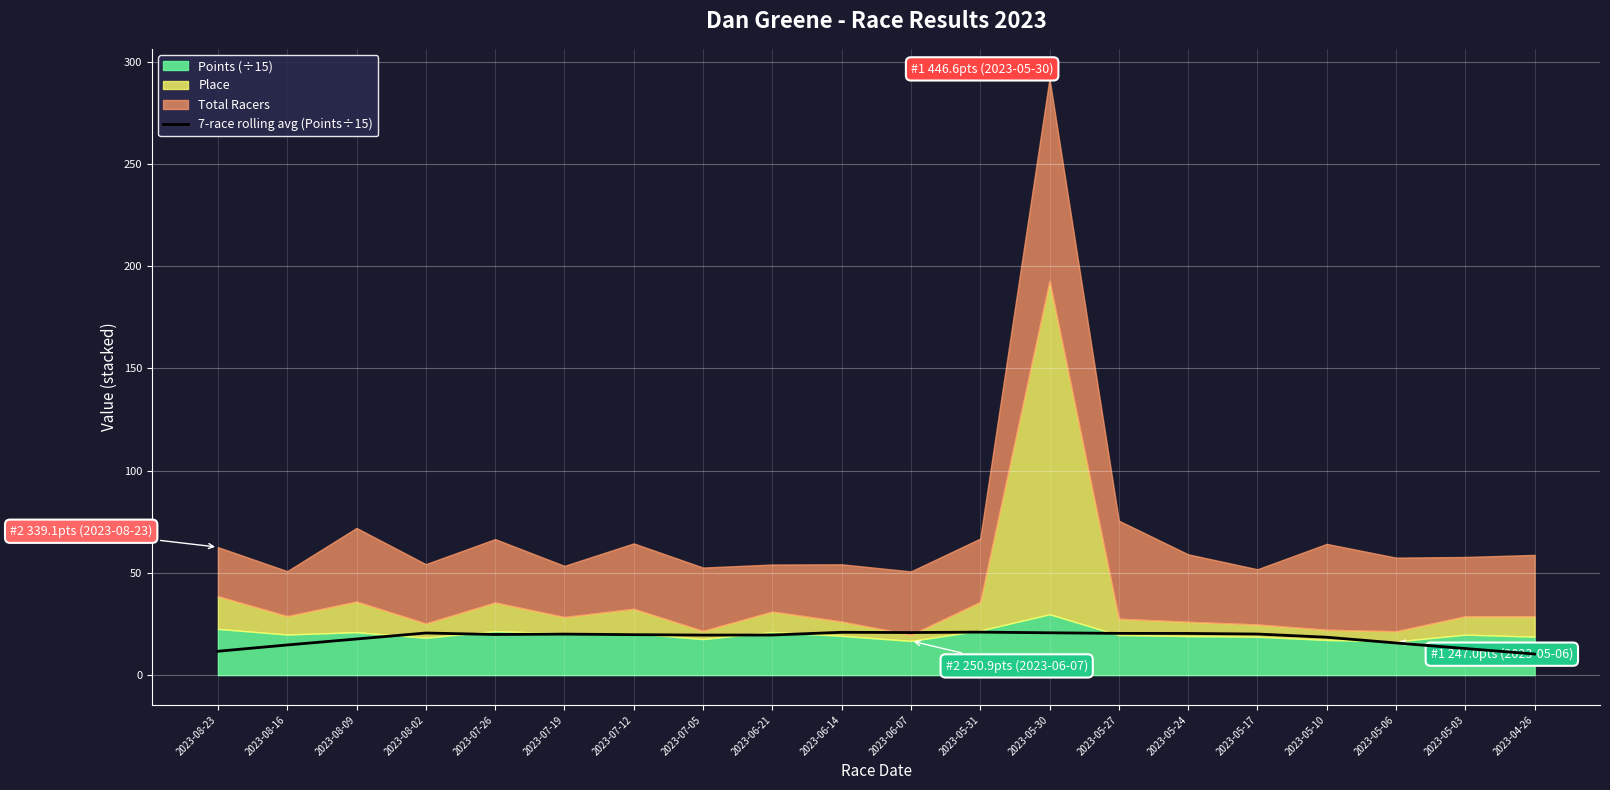

Reading left to right, transcribe all the data shown in this chart.

2023-08-23=11.7	2023-08-16=14.8	2023-08-09=17.7	2023-08-02=20.6	2023-07-26=19.9	2023-07-19=20.1	2023-07-12=19.8	2023-07-05=19.6	2023-06-21=19.6	2023-06-14=20.9	2023-06-07=20.8	2023-05-31=21.0	2023-05-30=20.7	2023-05-27=20.4	2023-05-24=20.4	2023-05-17=20.1	2023-05-10=18.5	2023-05-06=15.7	2023-05-03=13.0	2023-04-26=10.3